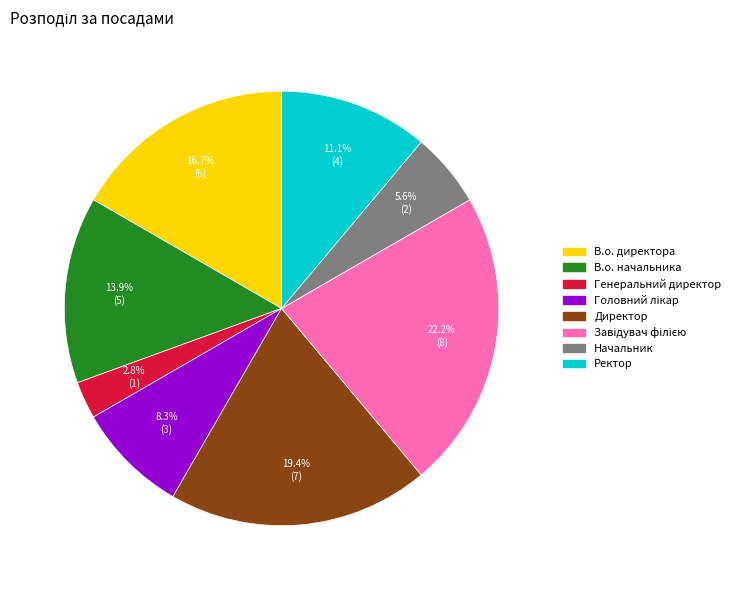

To the nearest percent, what is the difference between the Ректор and Начальник slice percentages?

6%